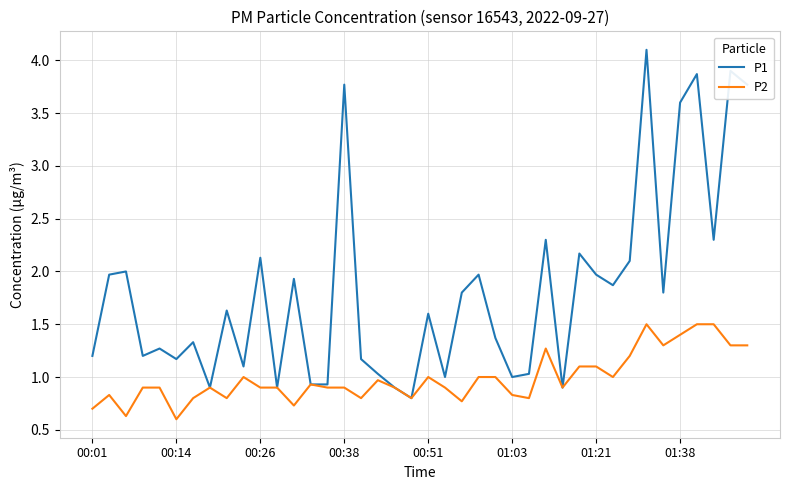

Reading left to right, what are all the values shown in this chart?

P1: 1.2	2.0	2.0	1.2	1.3	1.2	1.3	0.9	1.6	1.1	2.1	0.9	1.9	0.9	0.9	3.8	1.2	1.0	0.9	0.8	1.6	1.0	1.8	2.0	1.4	1.0	1.0	2.3	0.9	2.2	2.0	1.9	2.1	4.1	1.8	3.6	3.9	2.3	3.9	3.8
P2: 0.7	0.8	0.6	0.9	0.9	0.6	0.8	0.9	0.8	1.0	0.9	0.9	0.7	0.9	0.9	0.9	0.8	1.0	0.9	0.8	1.0	0.9	0.8	1.0	1.0	0.8	0.8	1.3	0.9	1.1	1.1	1.0	1.2	1.5	1.3	1.4	1.5	1.5	1.3	1.3